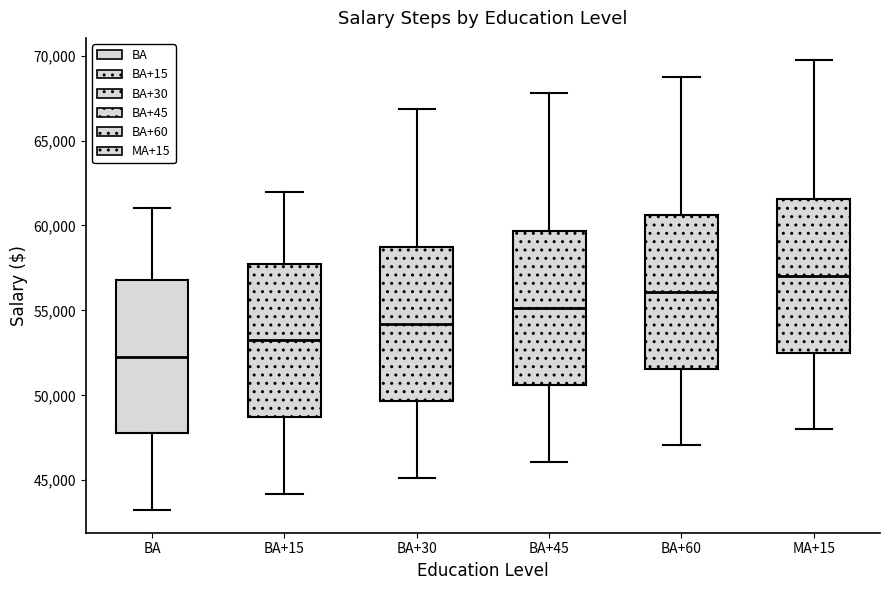

Which box has the highest median line?

MA+15